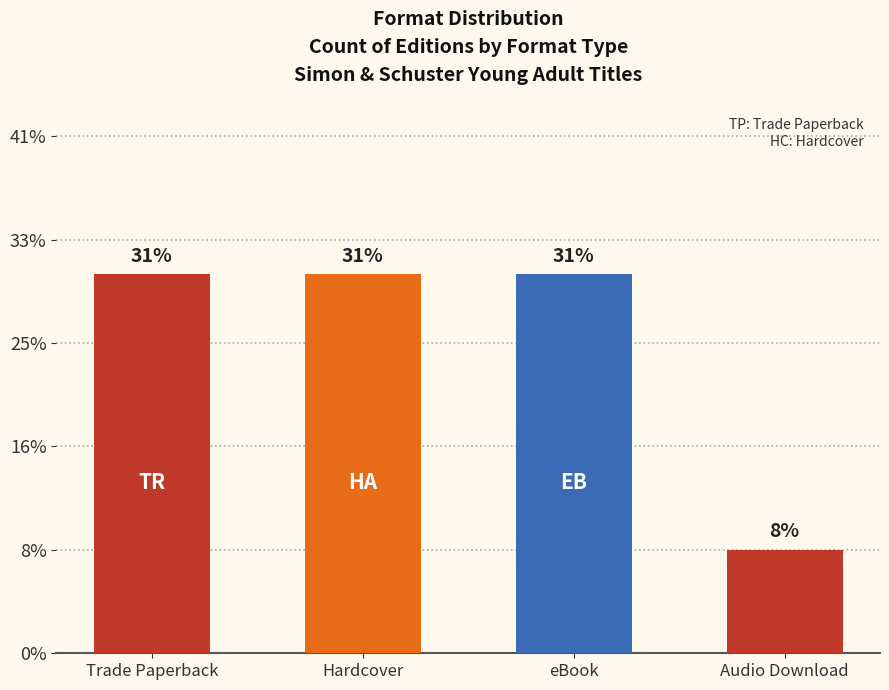

Are the bars horizontal?

No